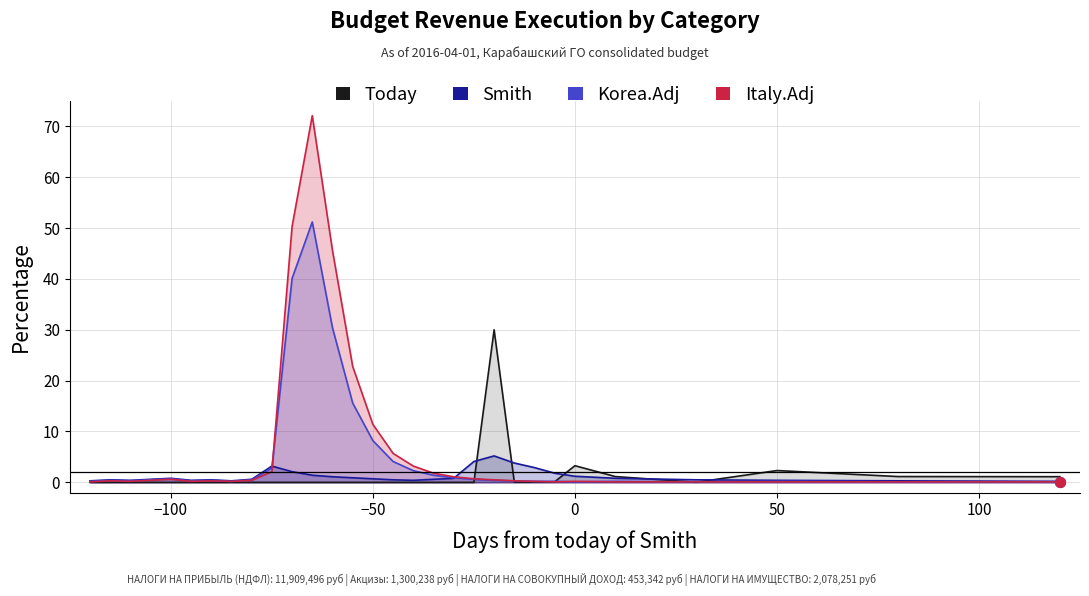

Which series contains the highest Y value?

Italy.Adj